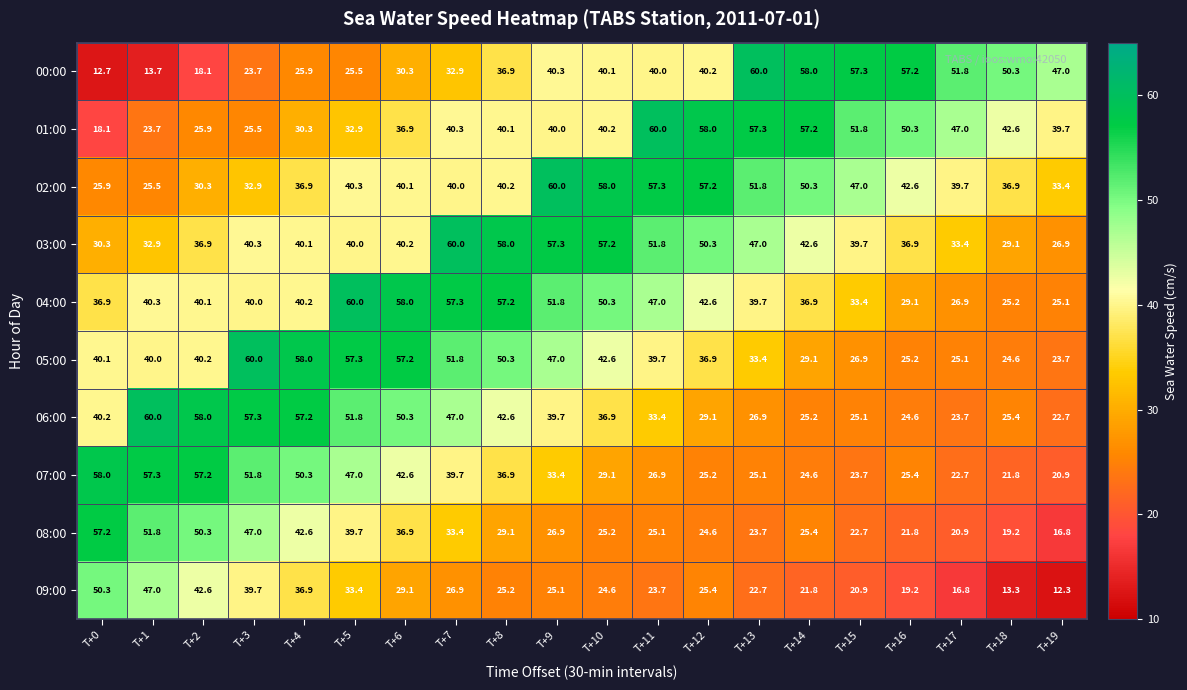

Between T+0 and T+16, which series saw the biggest shift?

00:00